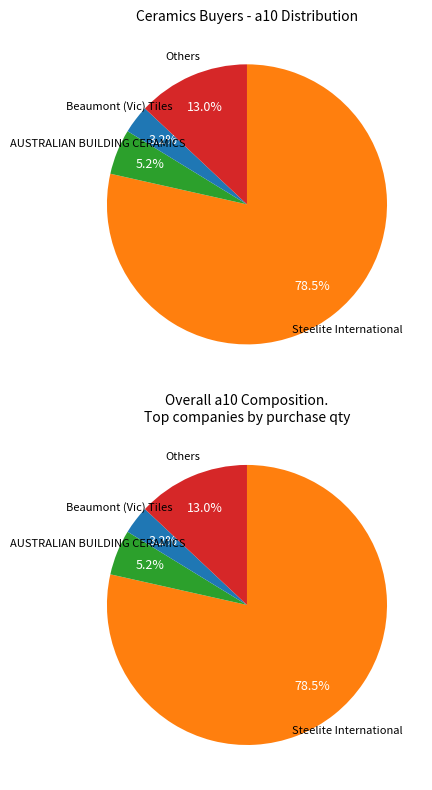

What is the majority slice?

Steelite International